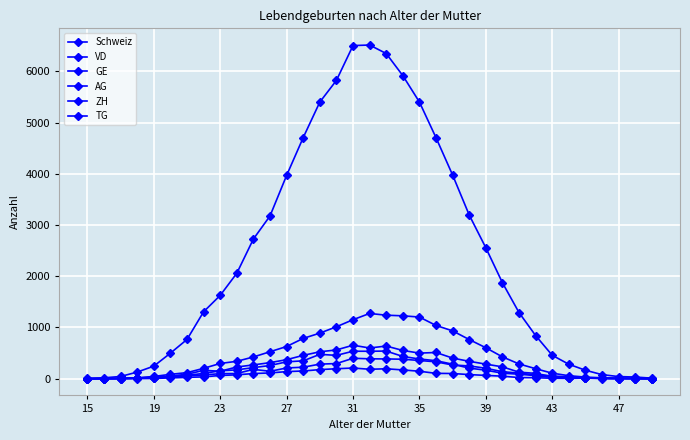

How many data points in TG are less than 50?

17